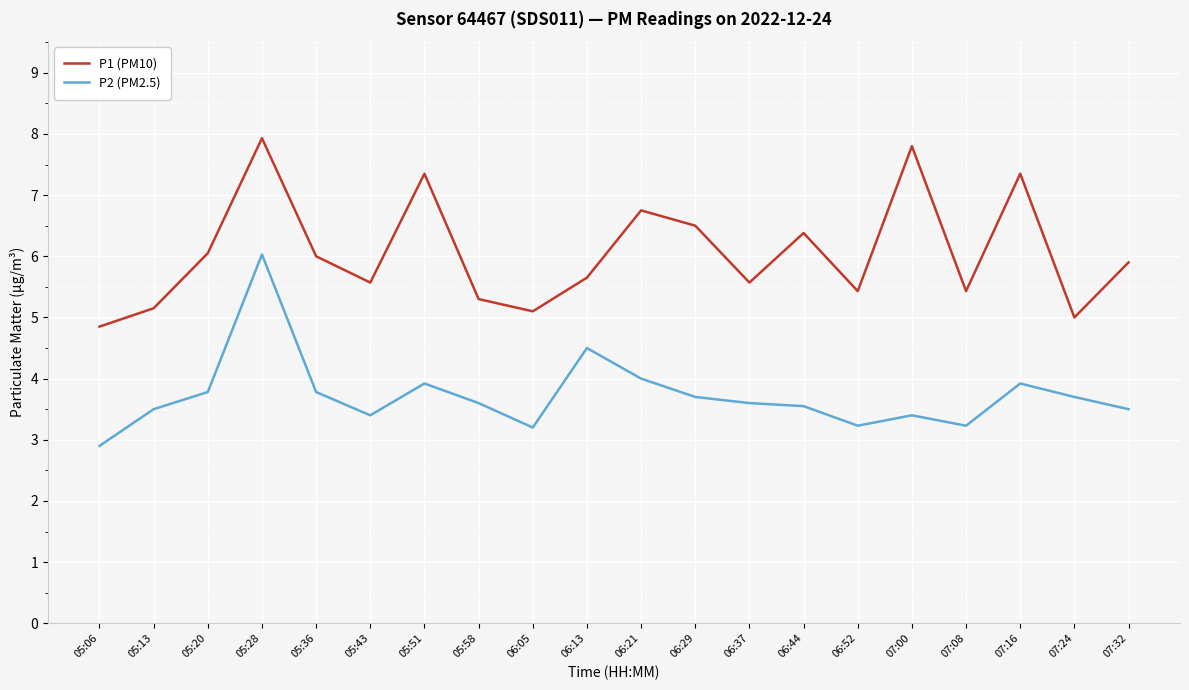

At which category does the chart reach its peak across all series?

05:28